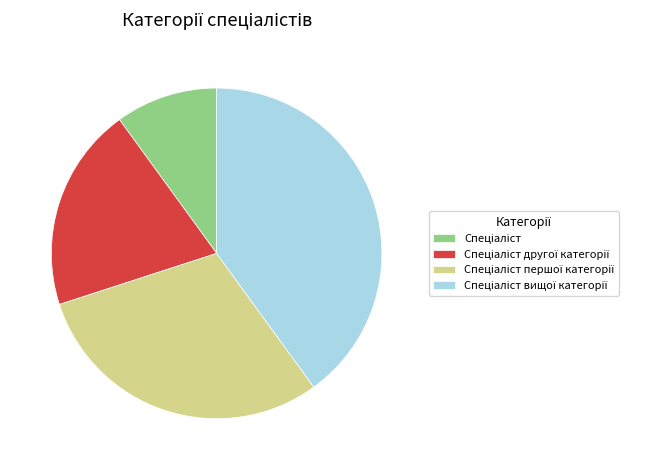

Is there any slice that represents more than half of the pie?

No